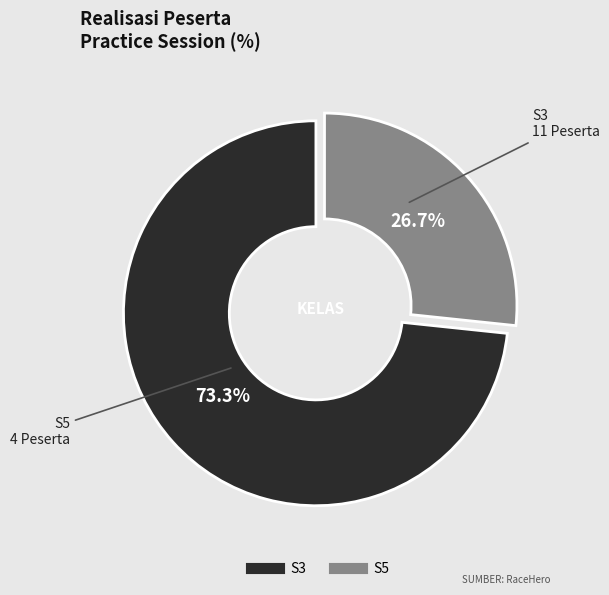

Is it true that S3 is 56% of the pie?

False